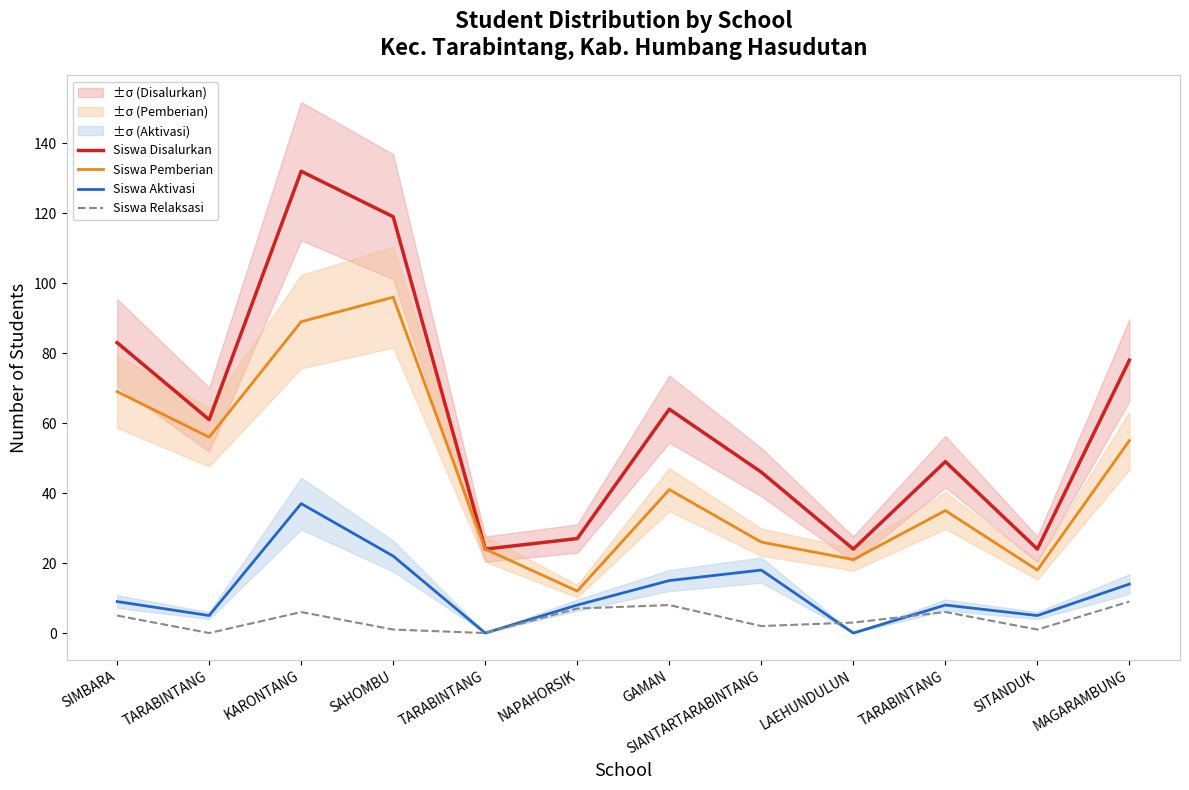

Which series has the widest spread of values?

Siswa Disalurkan